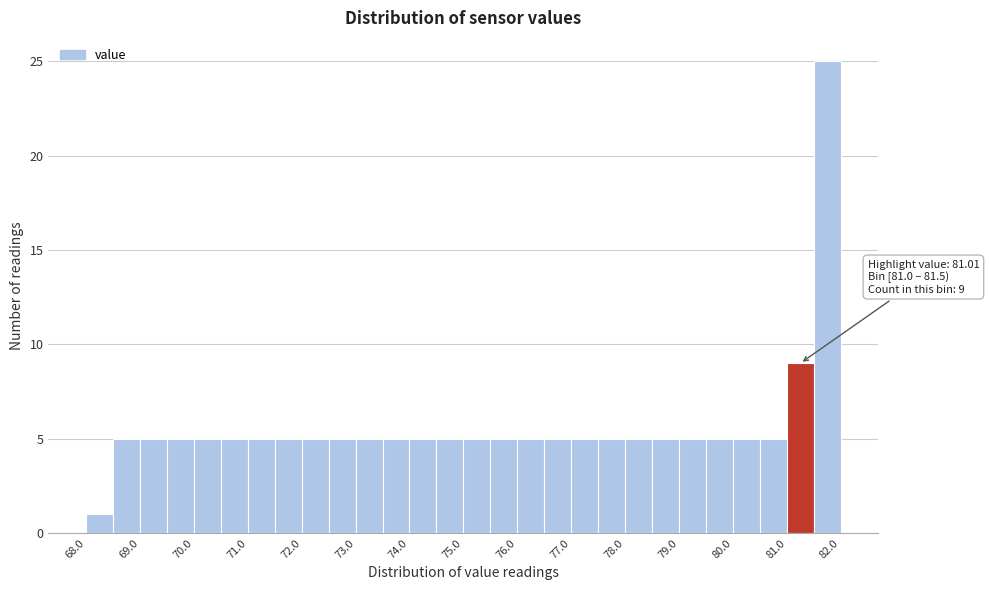

Which range on the x-axis has the tallest bar?

81.5 to 82.0